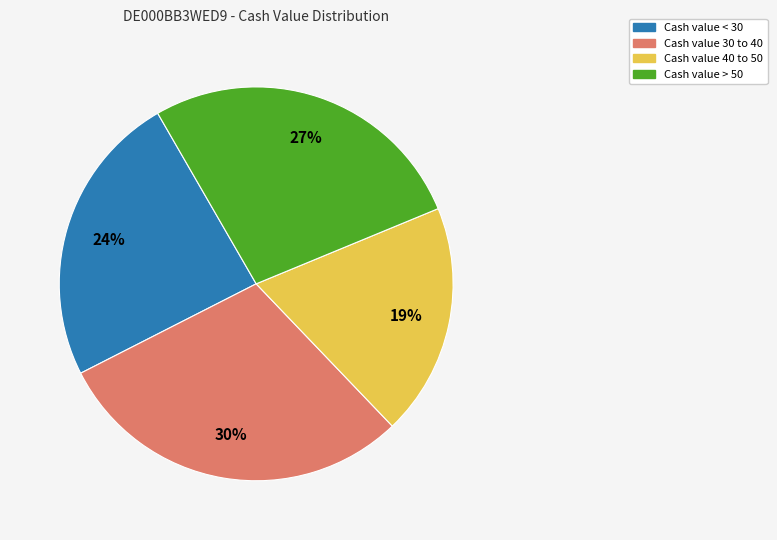

Does any single category account for the majority?

No